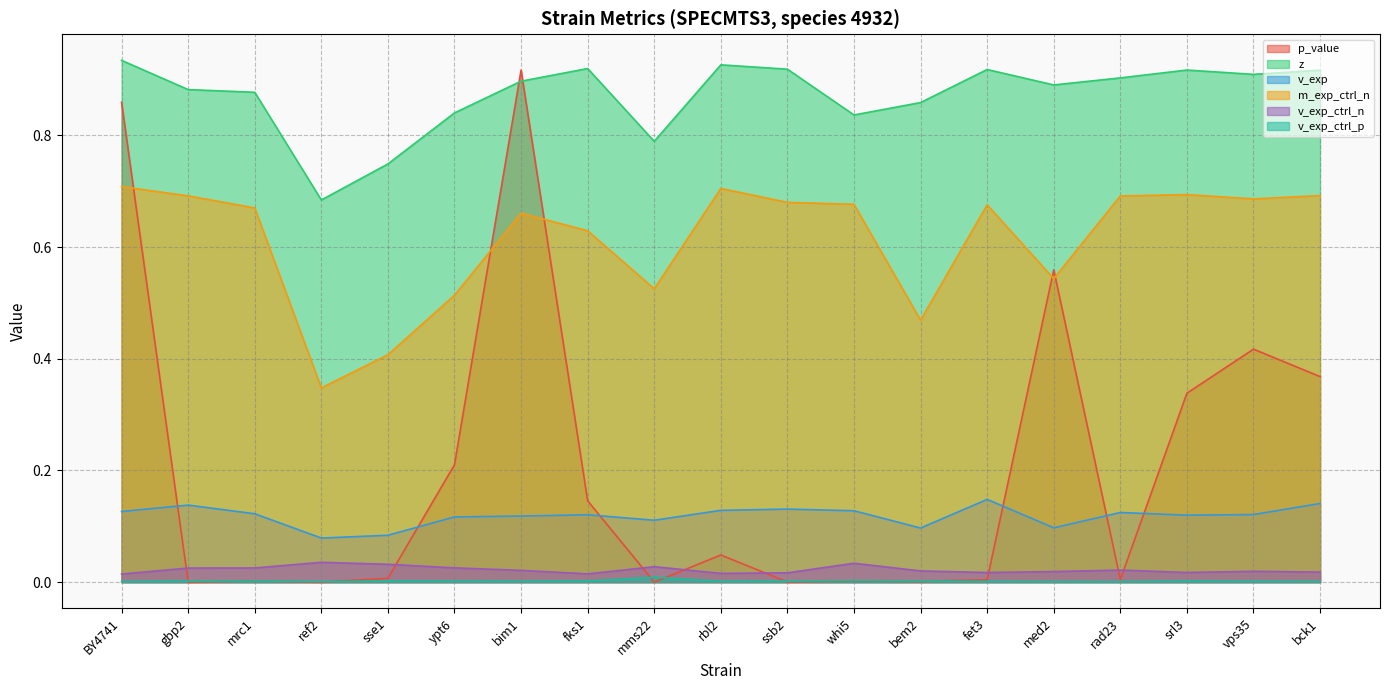

Reading left to right, extract all data points from this chart.

p_value: 0.9	0.0	0.0	0.0	0.0	0.2	0.9	0.1	0.0	0.0	0.0	0.0	0.0	0.0	0.6	0.0	0.3	0.4	0.4
z: 0.9	0.9	0.9	0.7	0.7	0.8	0.9	0.9	0.8	0.9	0.9	0.8	0.9	0.9	0.9	0.9	0.9	0.9	0.9
v_exp: 0.1	0.1	0.1	0.1	0.1	0.1	0.1	0.1	0.1	0.1	0.1	0.1	0.1	0.1	0.1	0.1	0.1	0.1	0.1
m_exp_ctrl_n: 0.7	0.7	0.7	0.3	0.4	0.5	0.7	0.6	0.5	0.7	0.7	0.7	0.5	0.7	0.5	0.7	0.7	0.7	0.7
v_exp_ctrl_n: 0.0	0.0	0.0	0.0	0.0	0.0	0.0	0.0	0.0	0.0	0.0	0.0	0.0	0.0	0.0	0.0	0.0	0.0	0.0
v_exp_ctrl_p: 0.0	0.0	0.0	0.0	0.0	0.0	0.0	0.0	0.0	0.0	0.0	0.0	0.0	0.0	0.0	0.0	0.0	0.0	0.0